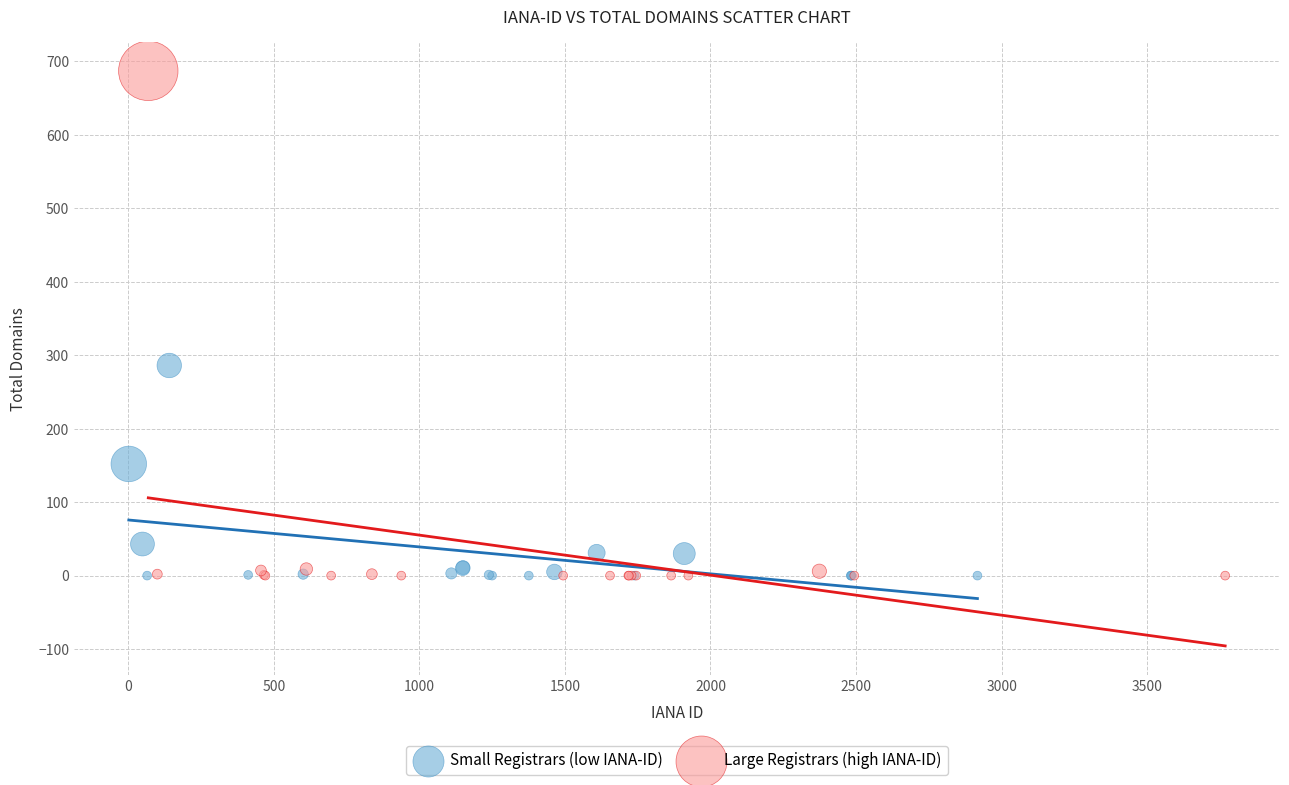

Which series has the largest Y range (max minus min)?

Large Registrars (high IANA-ID)